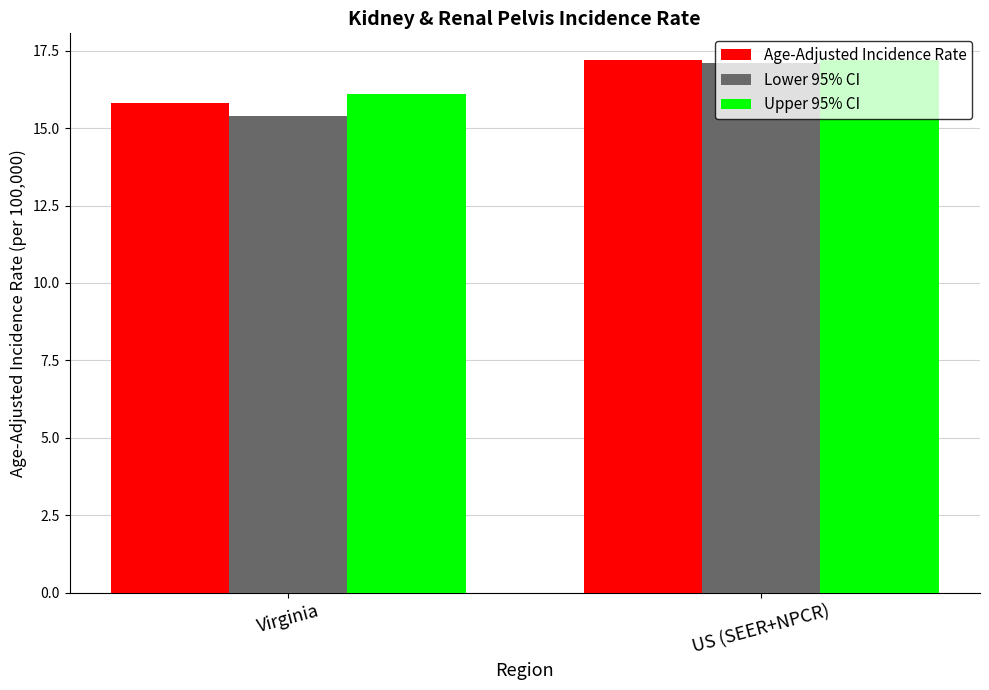

The value of Age-Adjusted Incidence Rate at US (SEER+NPCR) is 17.2. True or false?

True